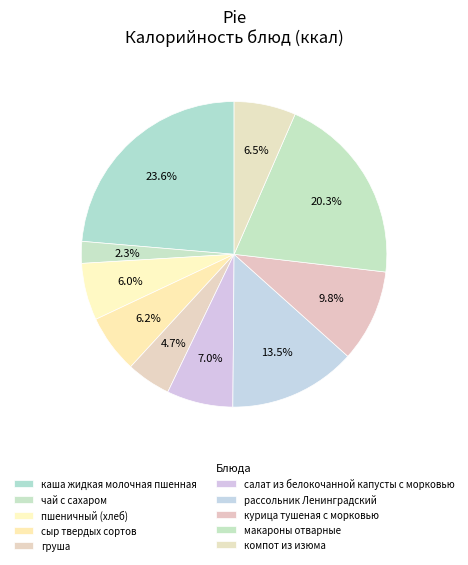

How many slices are in this pie chart?

10